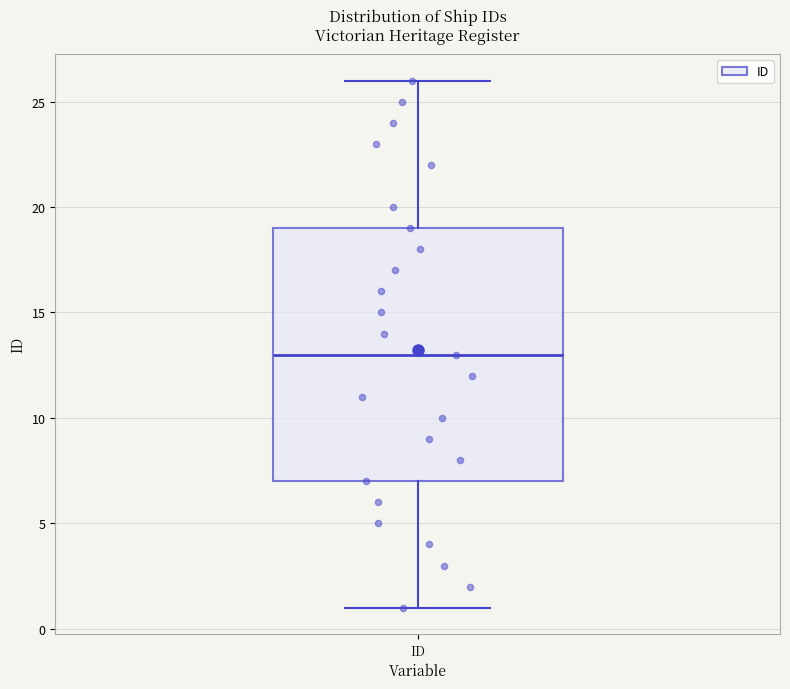

Transcribe this box plot: give where the median line is, the range the box spans, and where the two whiskers end, as read against the y-axis. The values are not printed on the chart, so give them approximately, as read against the axis.

median 13, box 7 to 19, whiskers 1 to 26